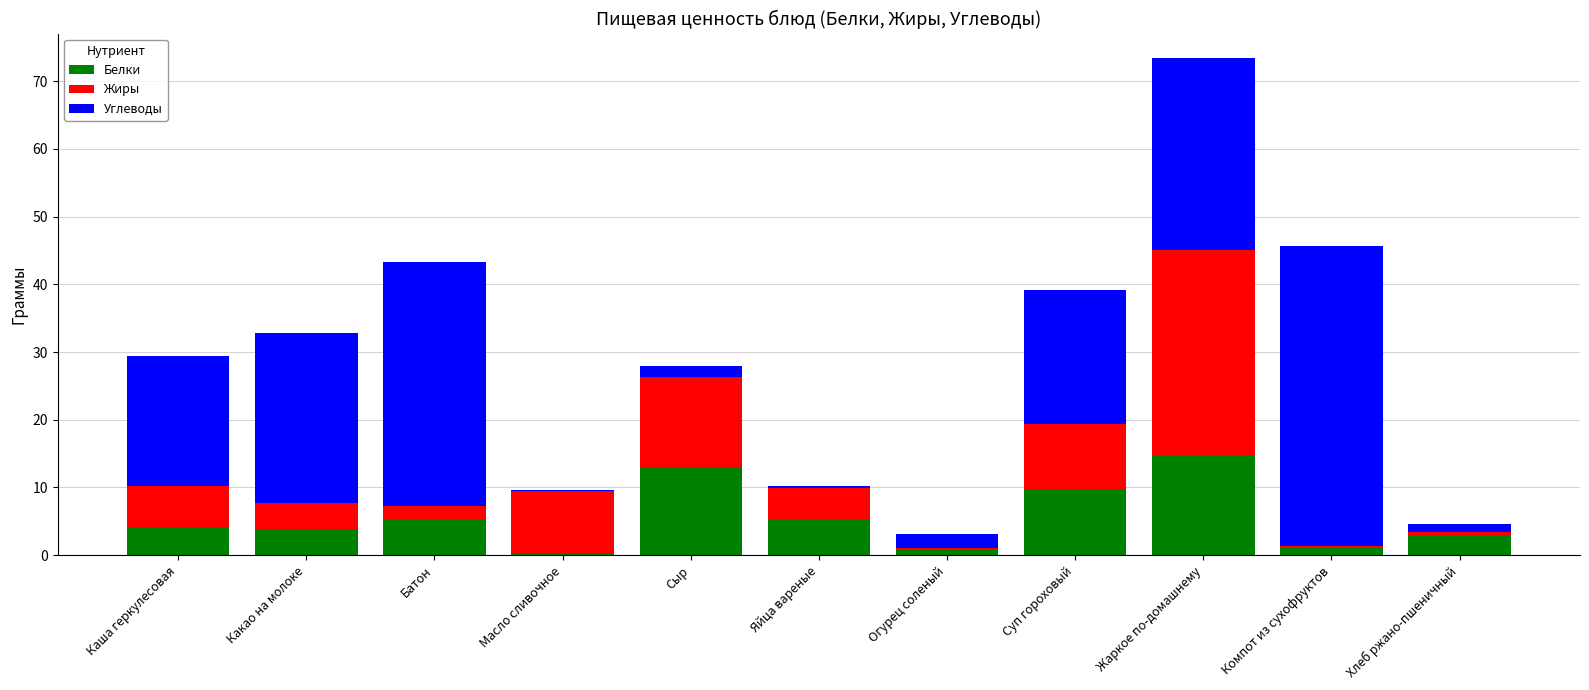

What are all the series names shown in the legend?

Белки, Жиры, Углеводы